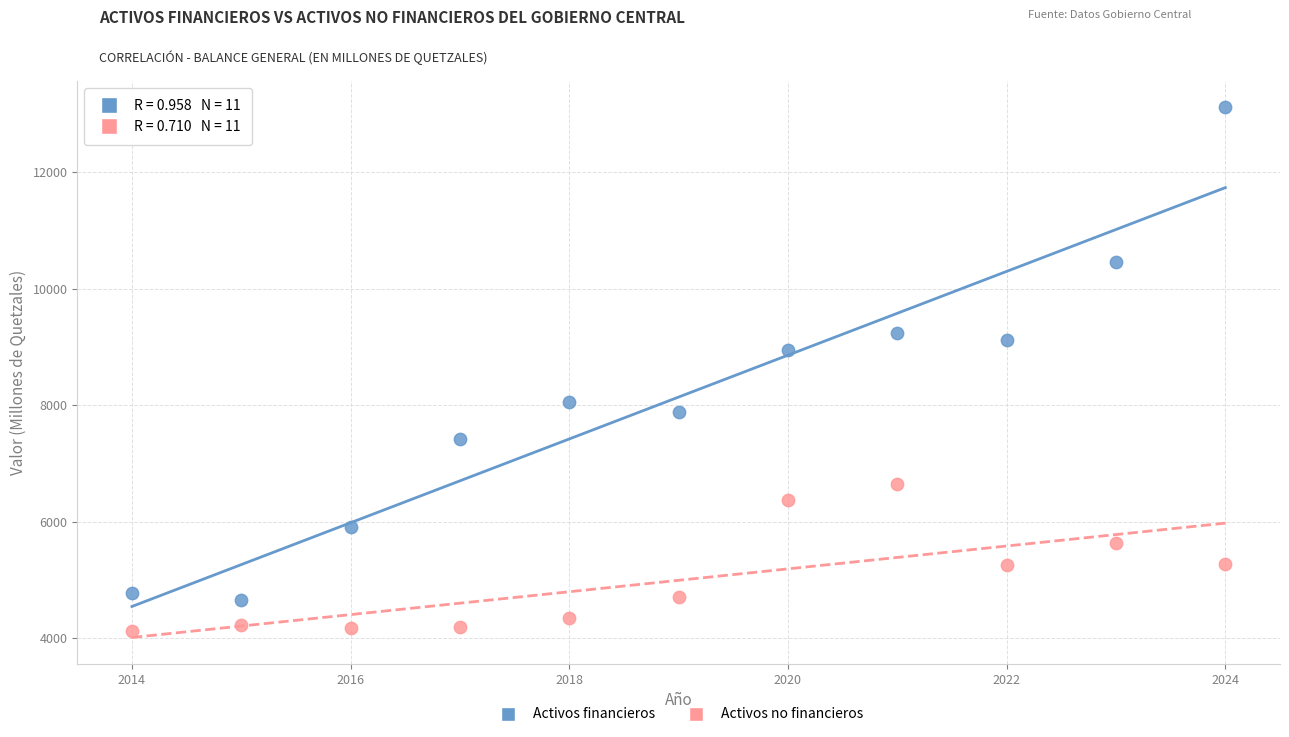

Across all data points, what is the range of X values (max minus min)?

10.0